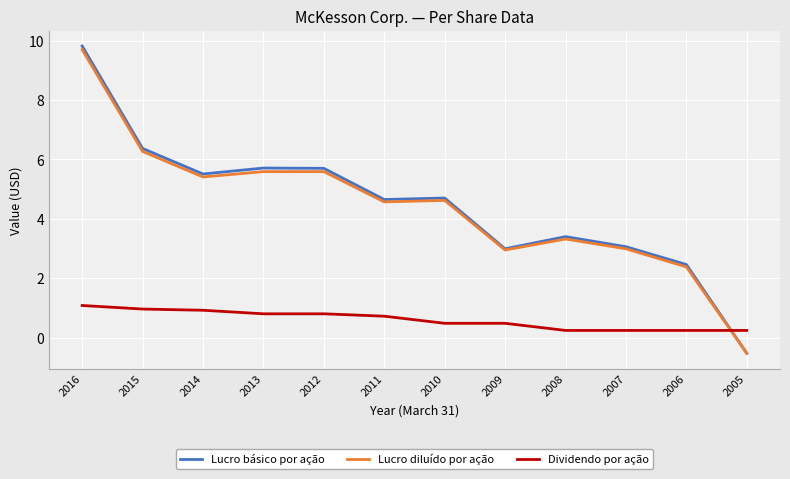

What are all the series names shown in the legend?

Lucro básico por ação, Lucro diluído por ação, Dividendo por ação